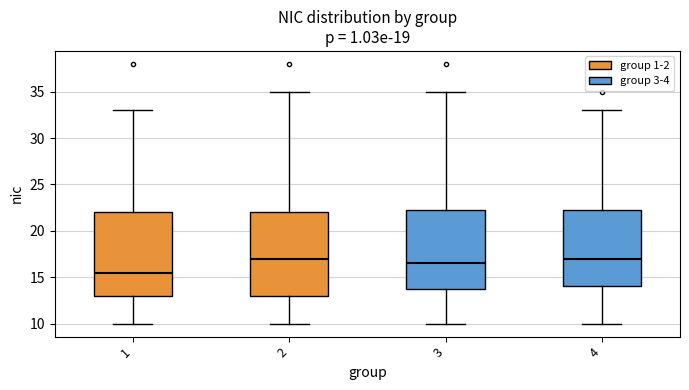

Where does the median line of the box at x = 2 sit on the y-axis? The values are not printed on the chart, so give them approximately, as read against the axis.

17.0